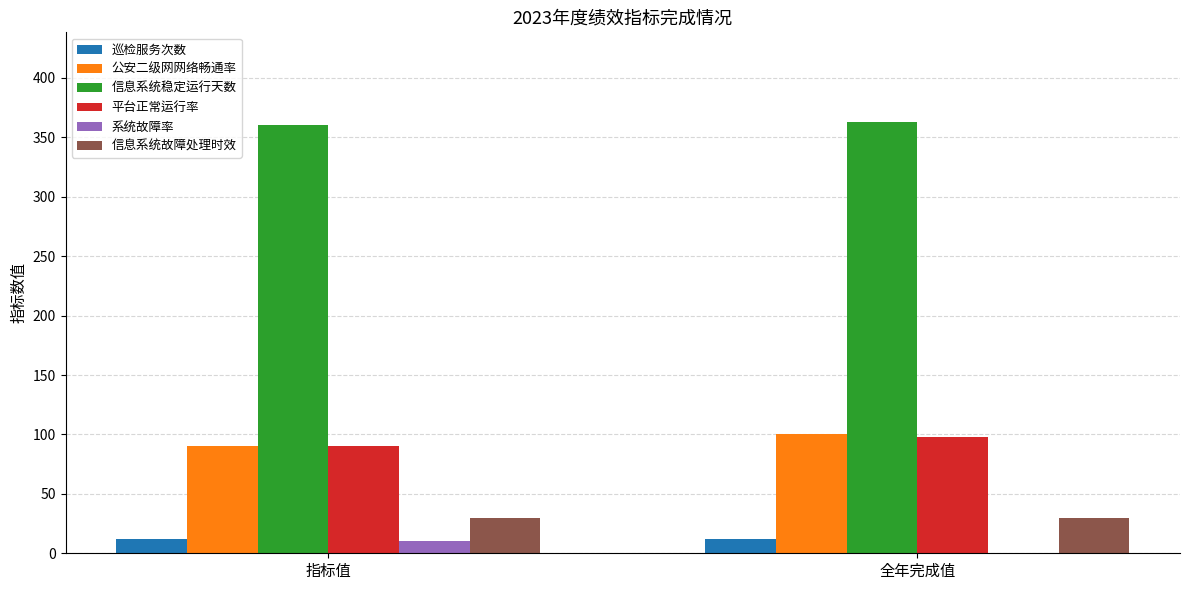

What is the maximum value for 信息系统故障处理时效?

30.0